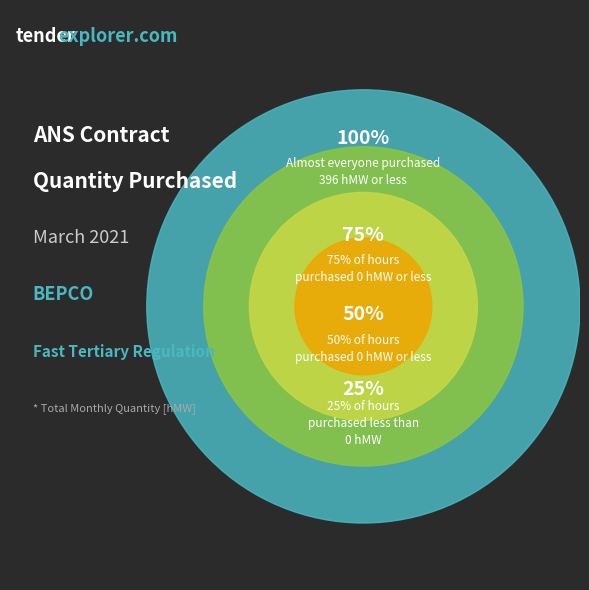

The 29.03 slice represents 12% of the pie. True or false?

False